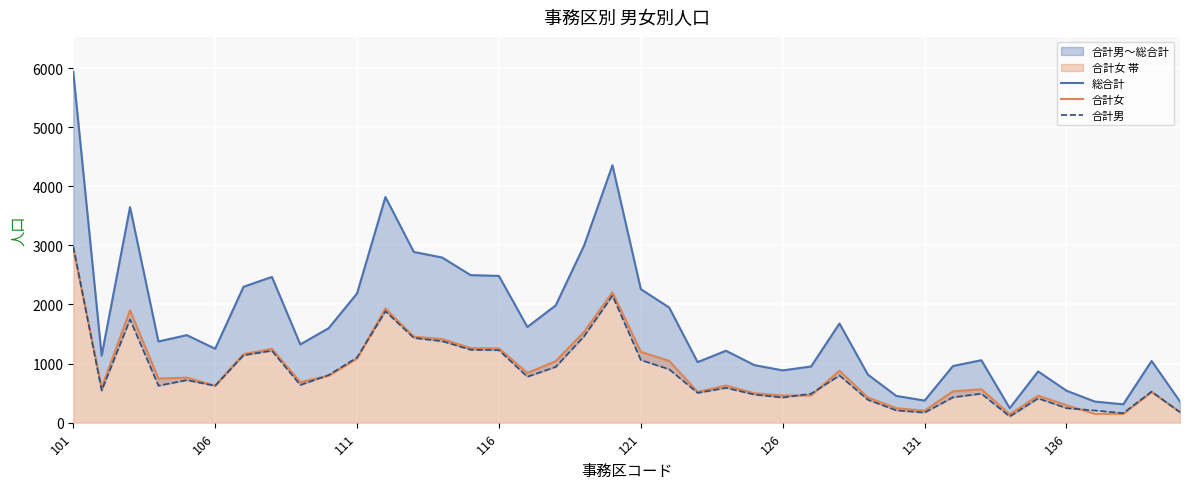

What is the maximum value for 合計女?

2952